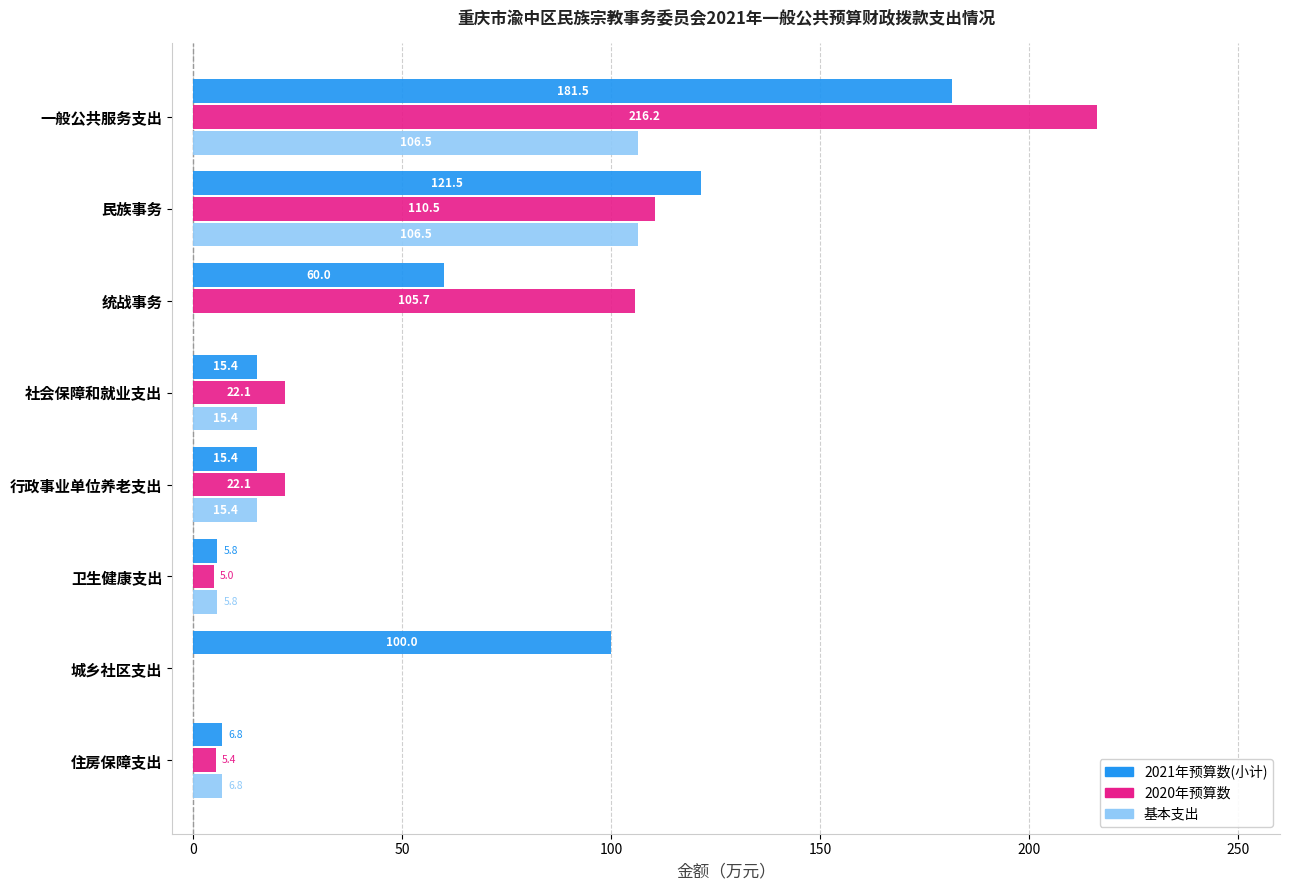

What is the sum of all 基本支出 values?

256.4